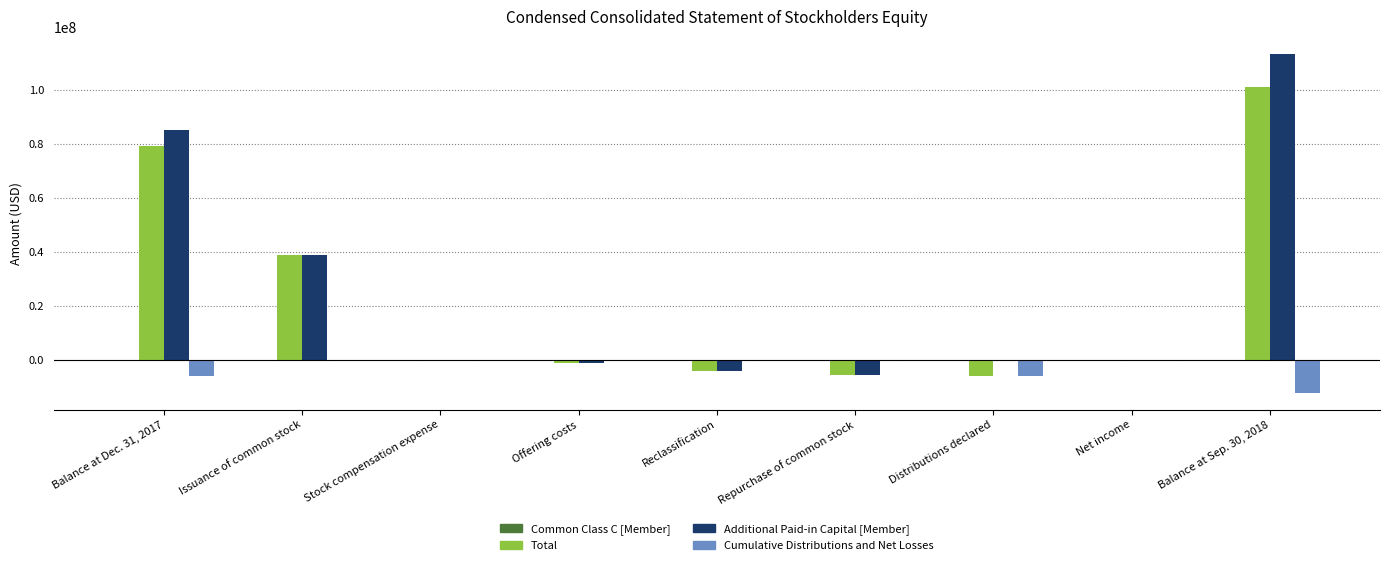

What is the maximum value for Additional Paid-in Capital [Member]?

113386500